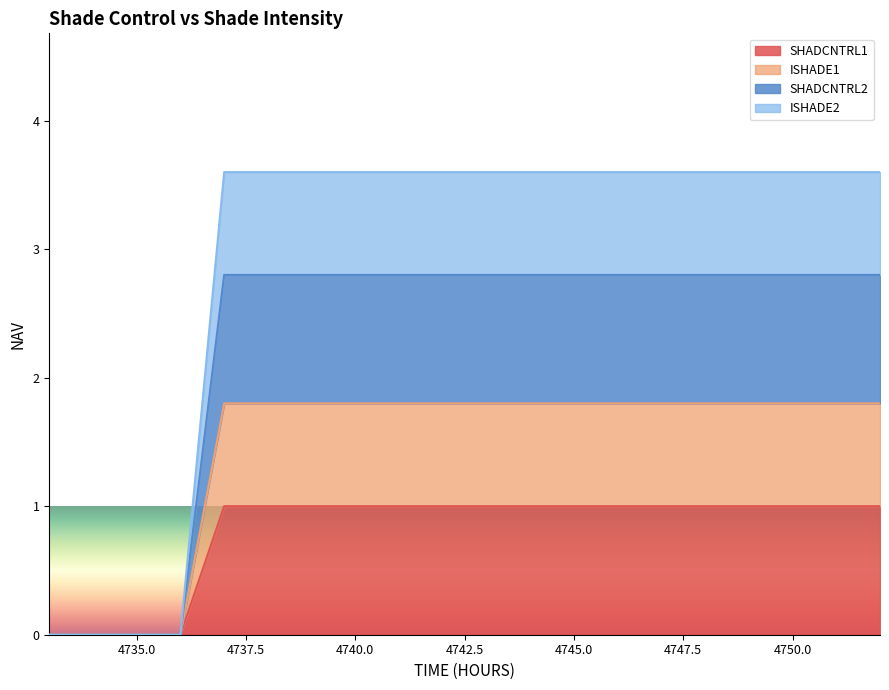

Rank the series at 4740 from lowest to highest value.

SHADCNTRL1, ISHADE1, SHADCNTRL2, ISHADE2